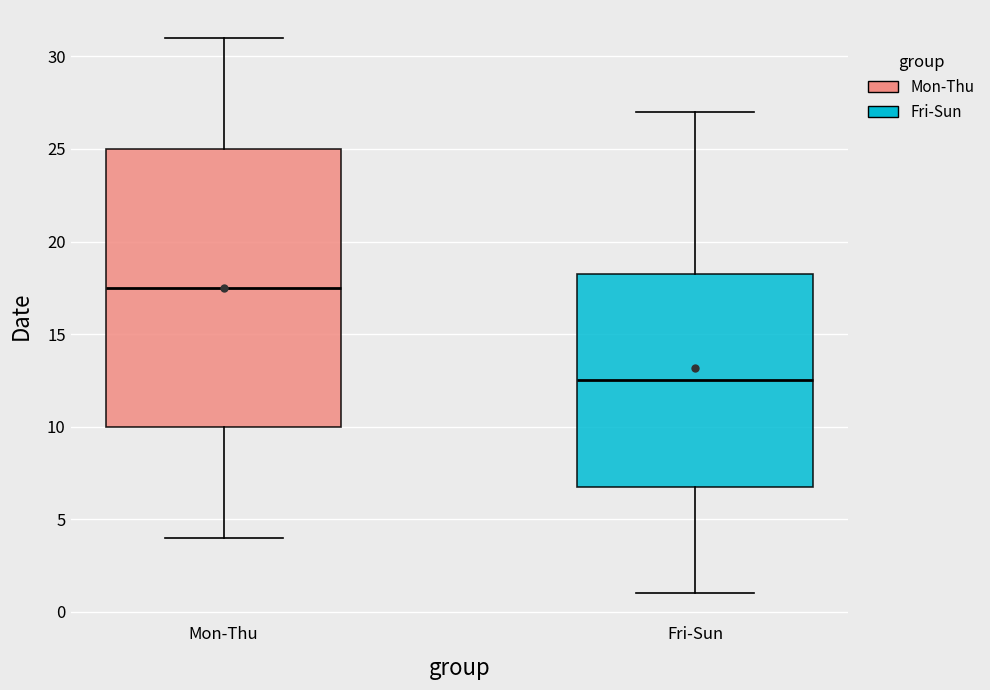

Reading left to right, transcribe this box plot: for each box, give where its median line is, the range the box spans, and where its two whiskers end, as read against the y-axis. The values are not printed on the chart, so give them approximately, as read against the axis.

Mon-Thu: median 17.5, box 10.0 to 25.0, whiskers 4.0 to 31.0
Fri-Sun: median 12.5, box 7.0 to 18.5, whiskers 1.0 to 27.0